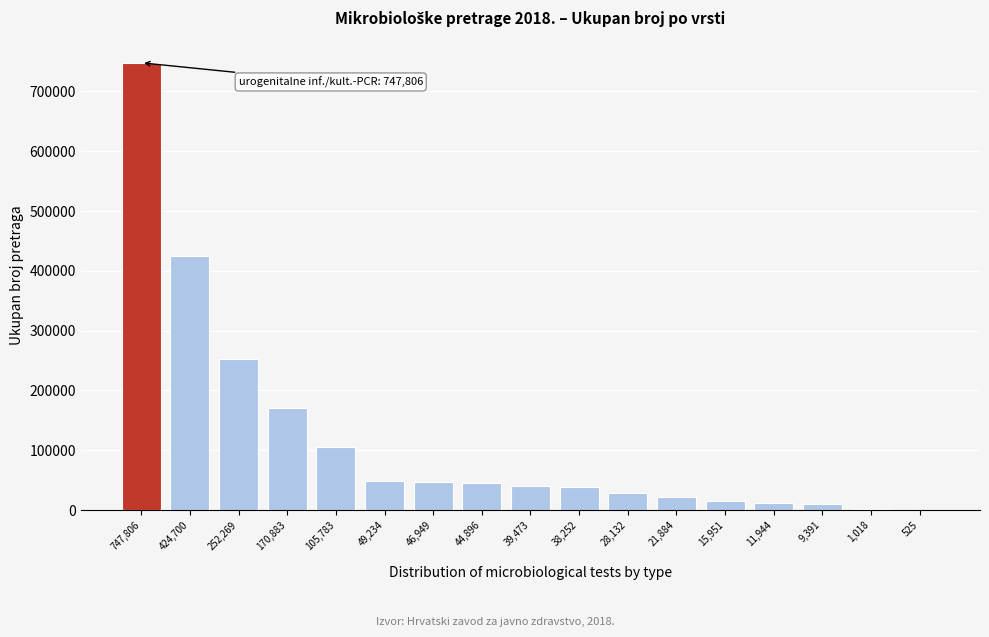

Where is the data nearest to the value 374165?

424,700